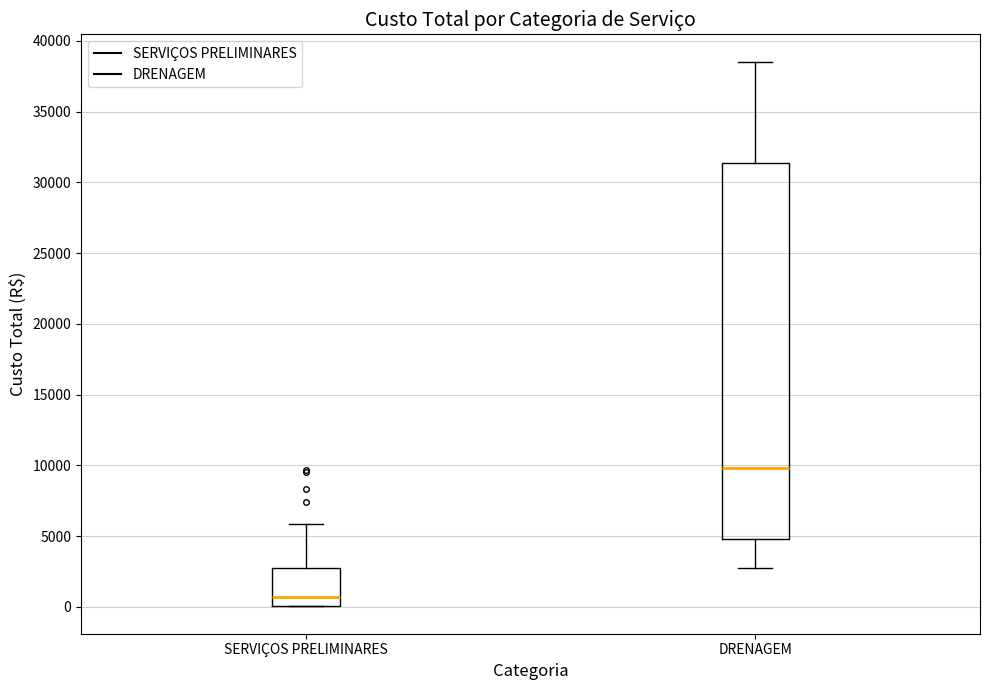

Comparing the boxes themselves (not the whiskers), which one is the tallest?

DRENAGEM